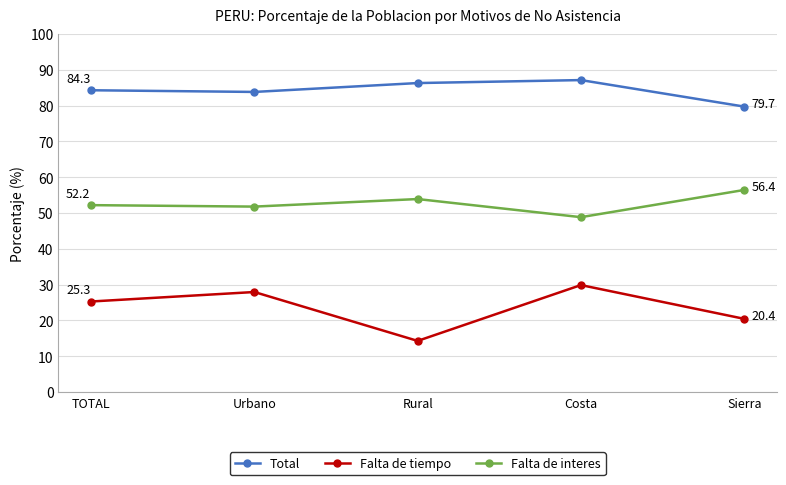

How many lines are shown in the chart?

3